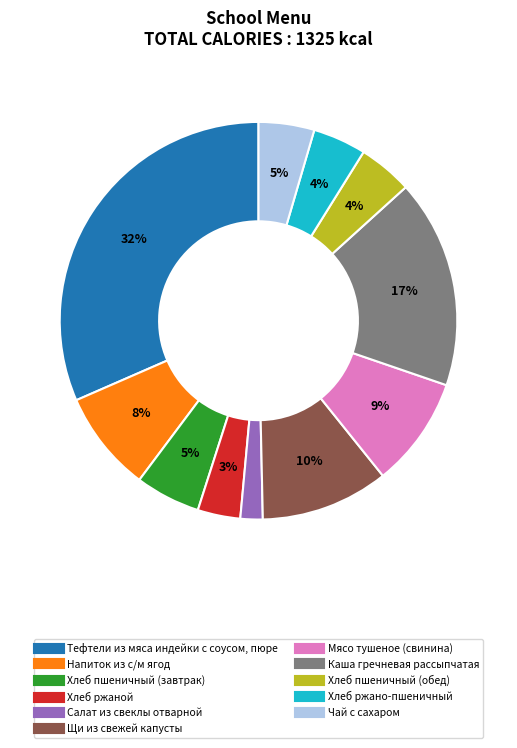

Combined, do Чай с сахаром and Щи из свежей капусты account for over 50%?

No